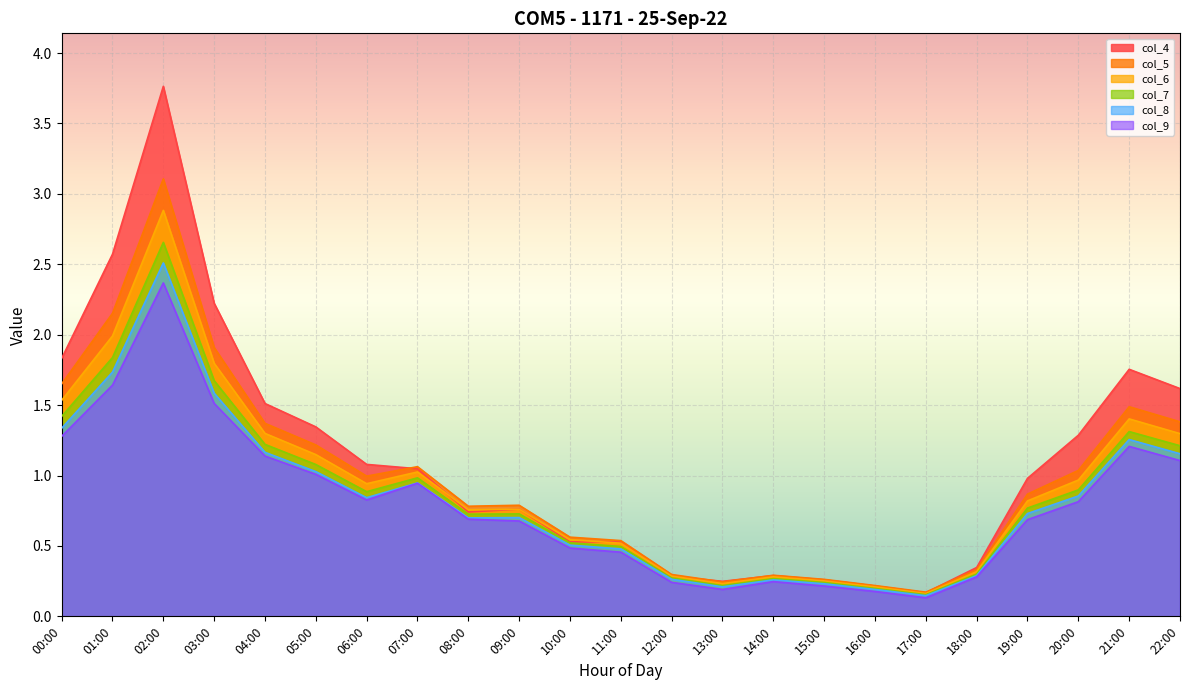

What is the spread (max minus min) of values at 13:00?

0.1